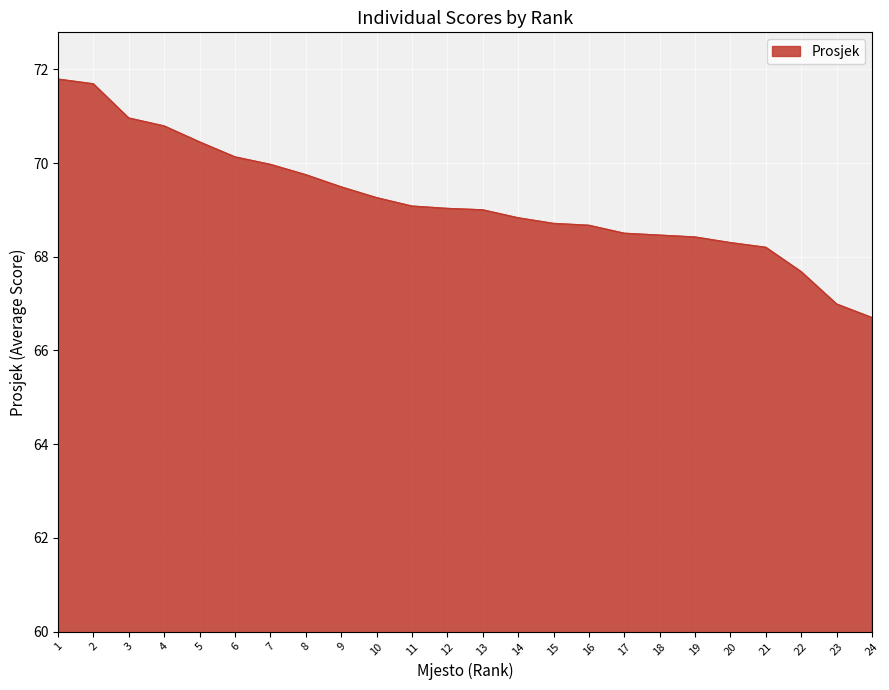

The value at 12 is 24.3. True or false?

False